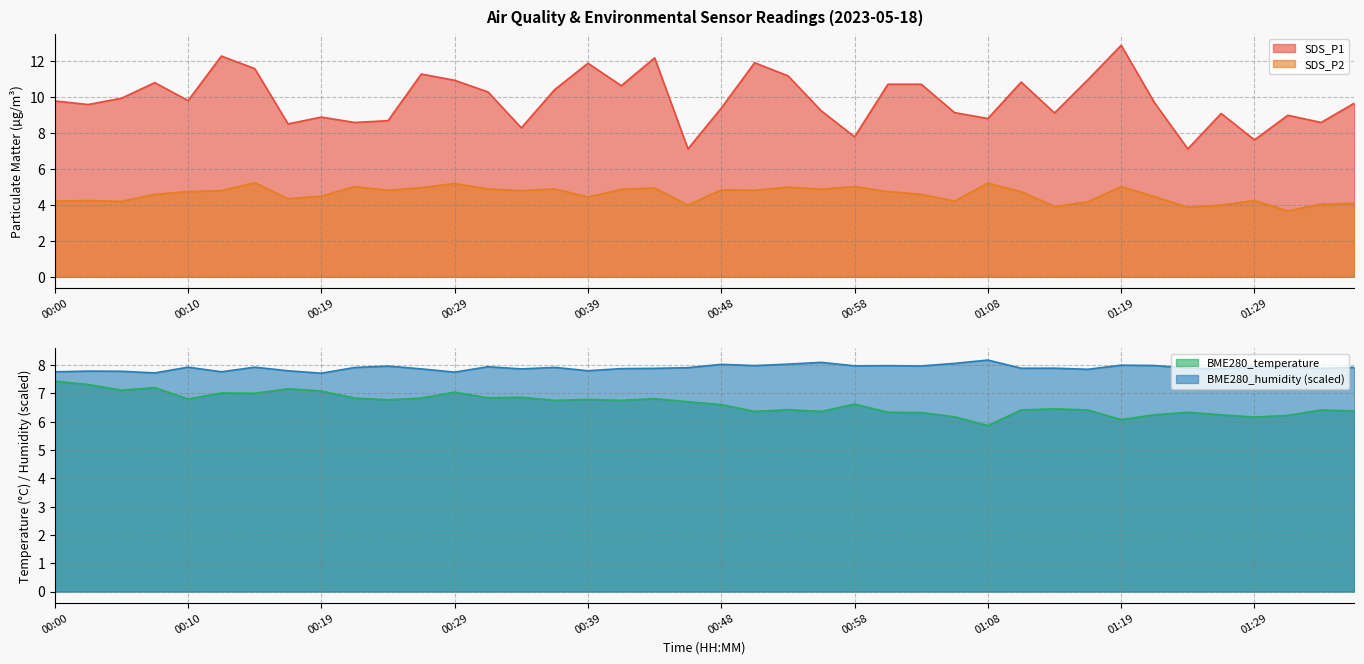

What is the value of the SDS_P1 point at the 35th from the left?

7.1